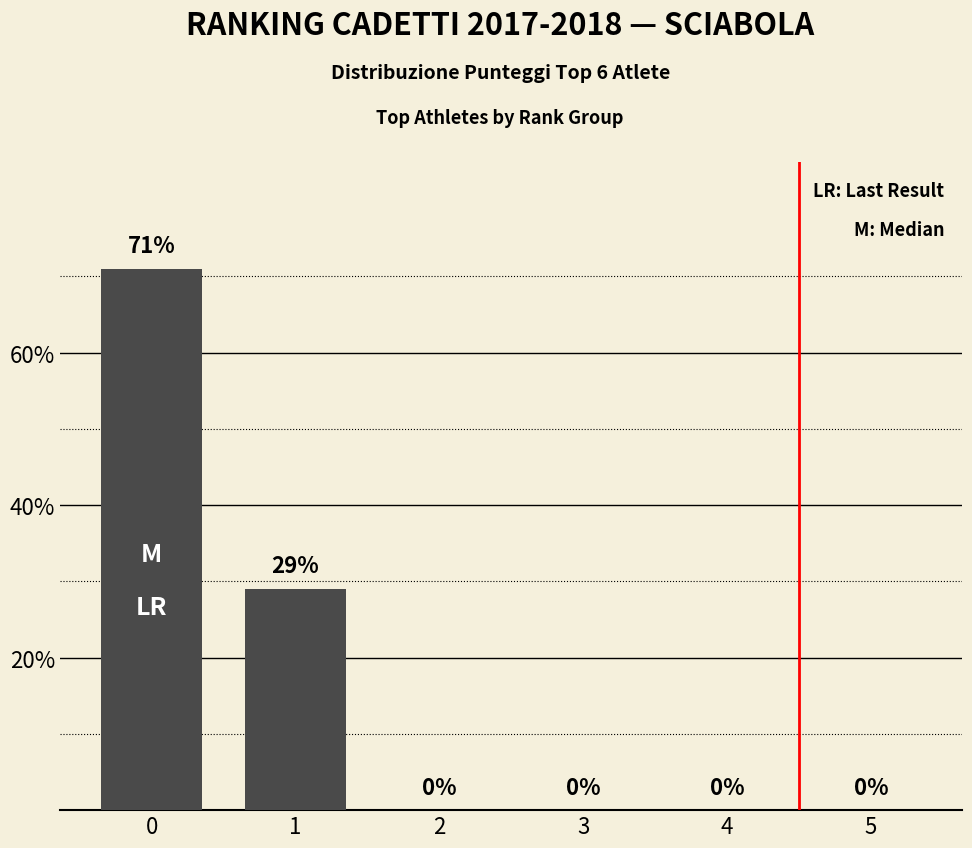

Reading right to left, what are all the values shown in this chart?

0	0	0	0	29	71